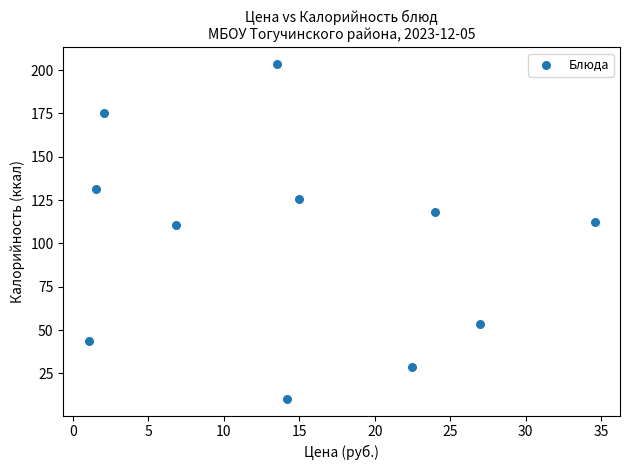

What is the range of Y values (max minus min)?

193.1